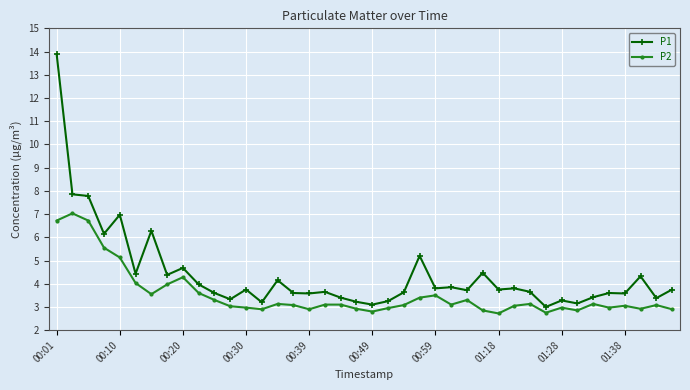

What is the value of the P2 point at the 6th from the left?

4.0